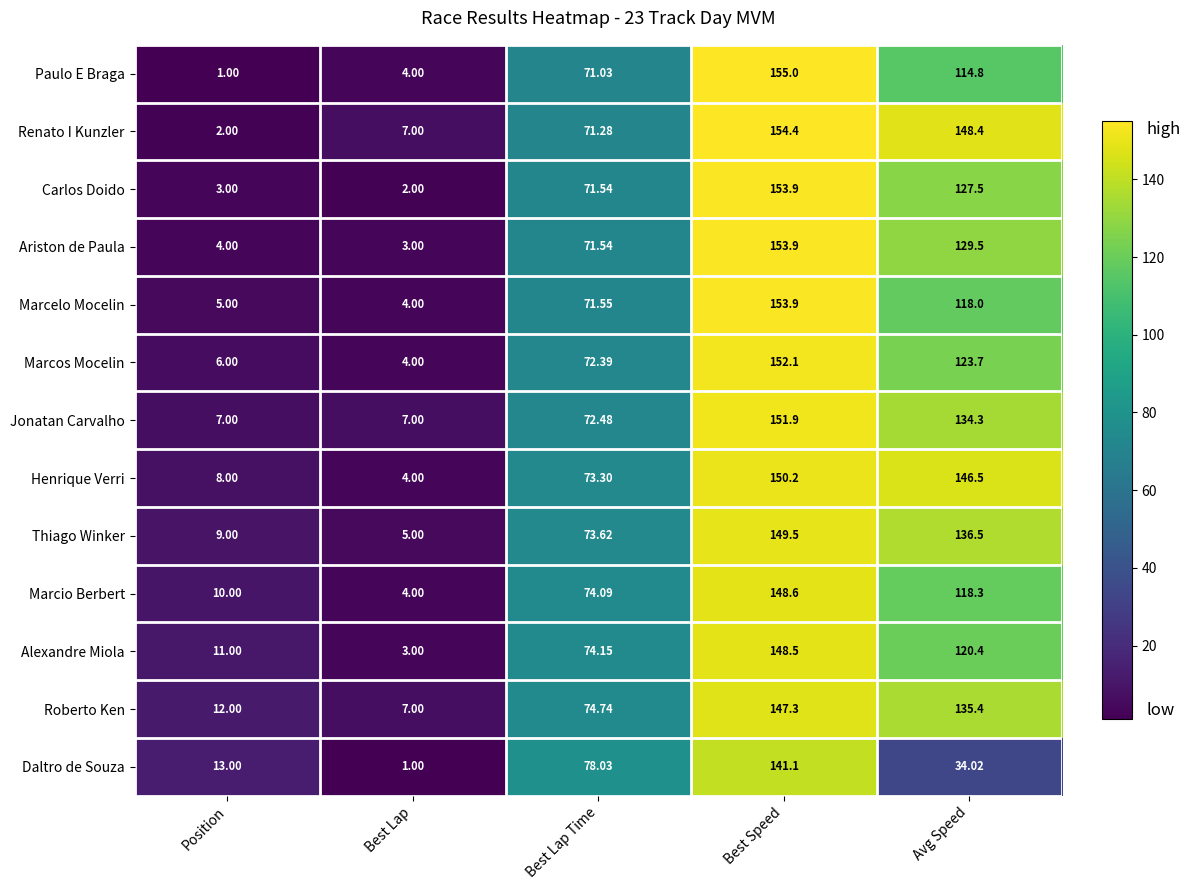

At which category is the sum across all series the highest?

Best Speed